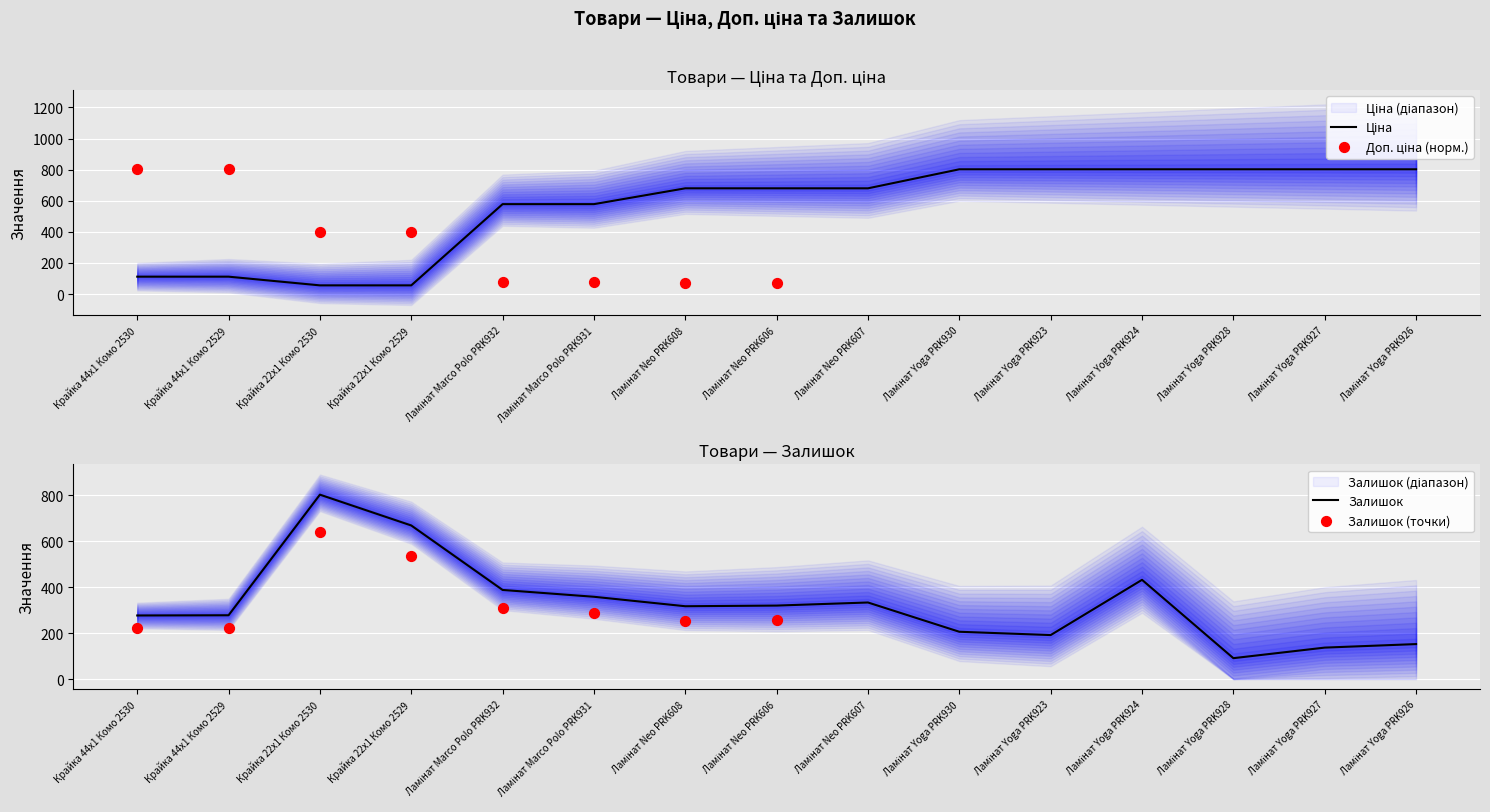

Which series has the largest Y range (max minus min)?

Ціна